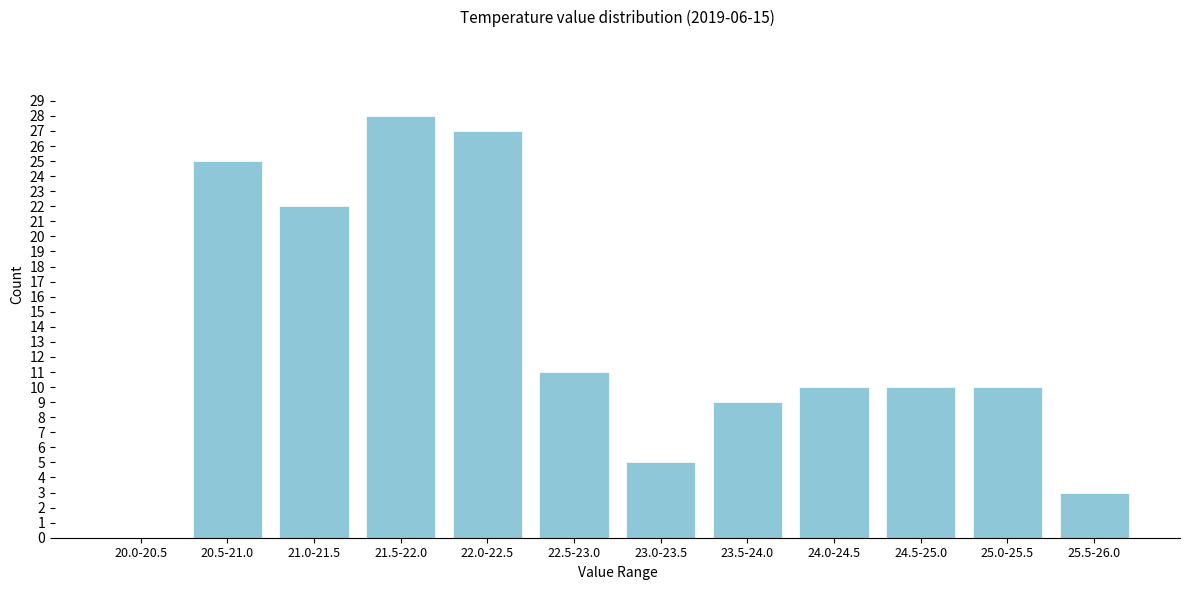

Reading right to left, extract all data points from this chart.

25.5-26.0=3	25.0-25.5=10	24.5-25.0=10	24.0-24.5=10	23.5-24.0=9	23.0-23.5=5	22.5-23.0=11	22.0-22.5=27	21.5-22.0=28	21.0-21.5=22	20.5-21.0=25	20.0-20.5=0